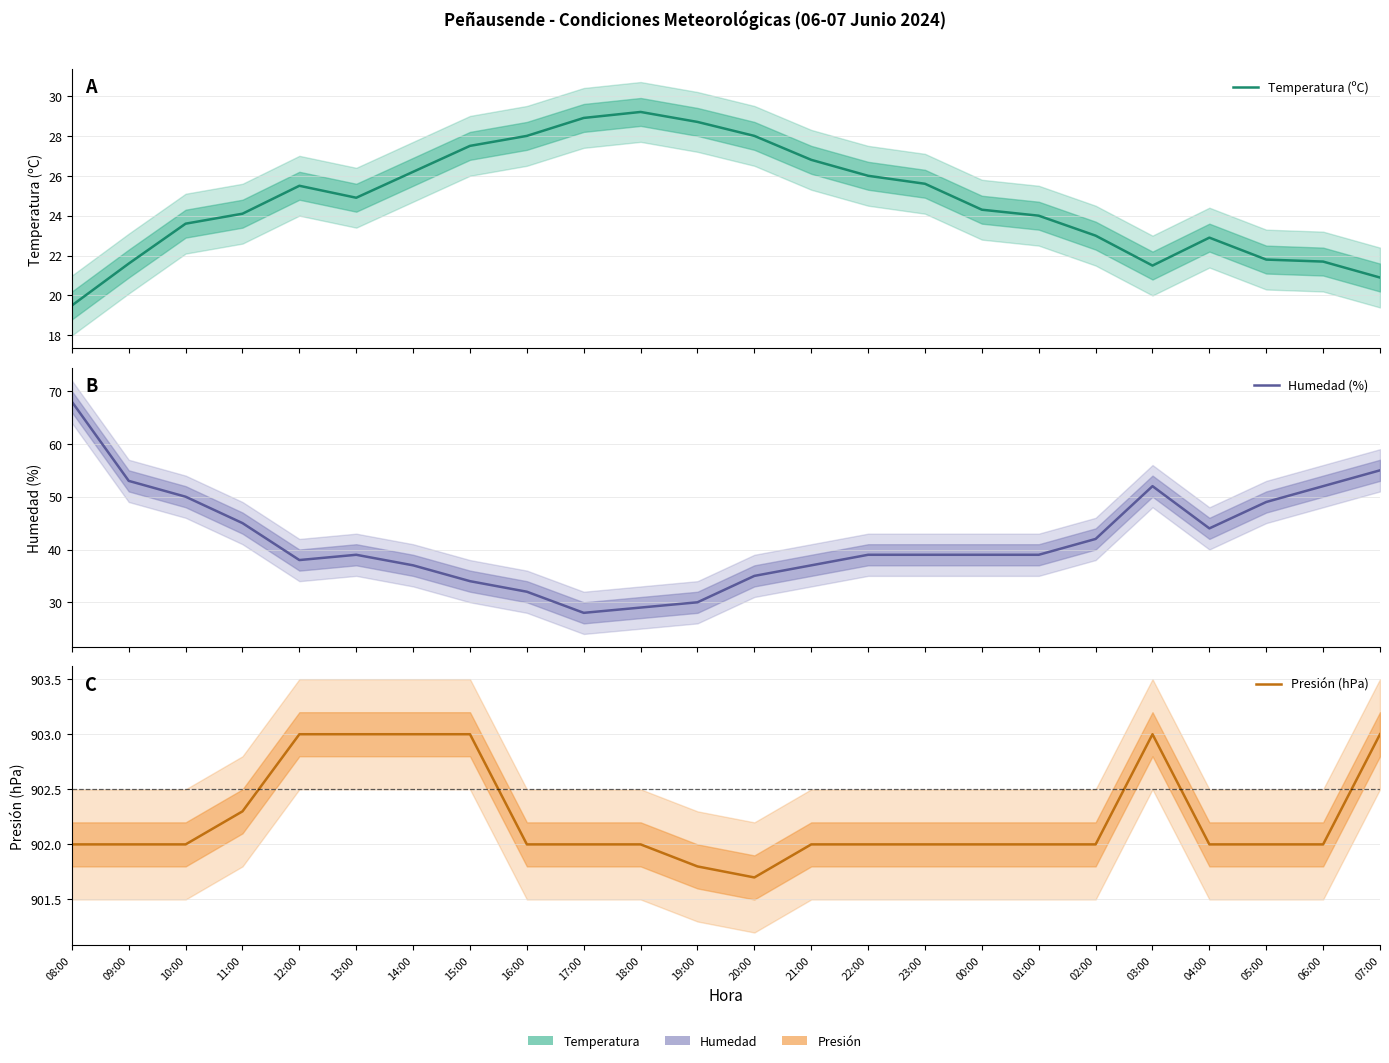

Which has a higher value, 08:00 or 04:00?

04:00